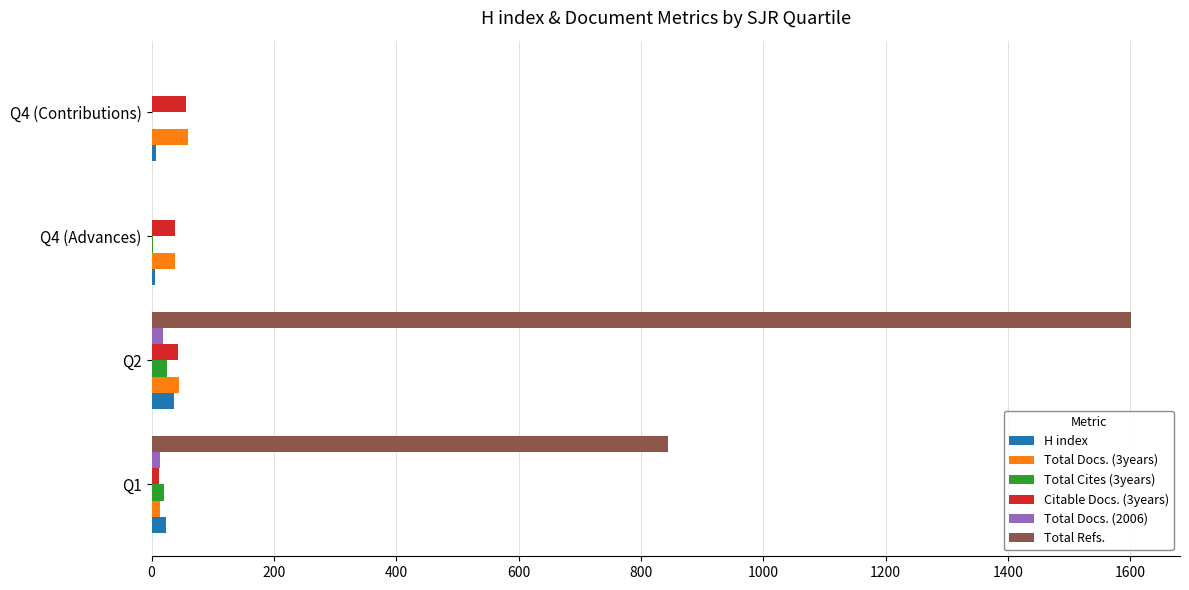

Count the number of data series in this chart.

6